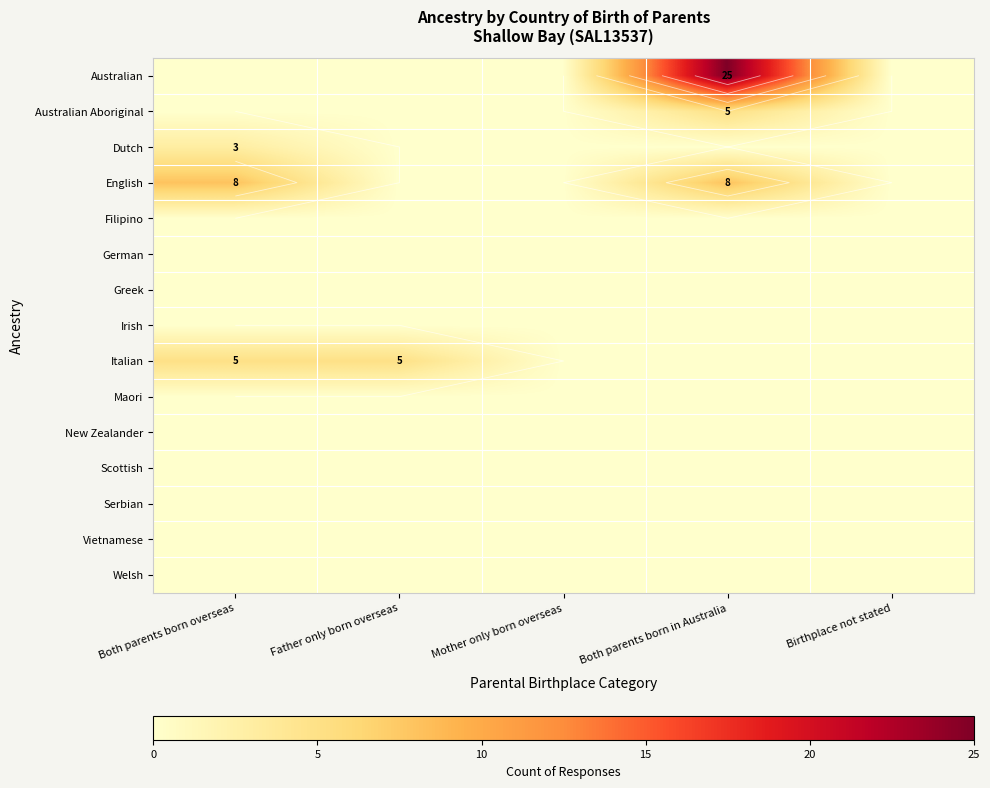

How many distinct data groups are displayed?

15